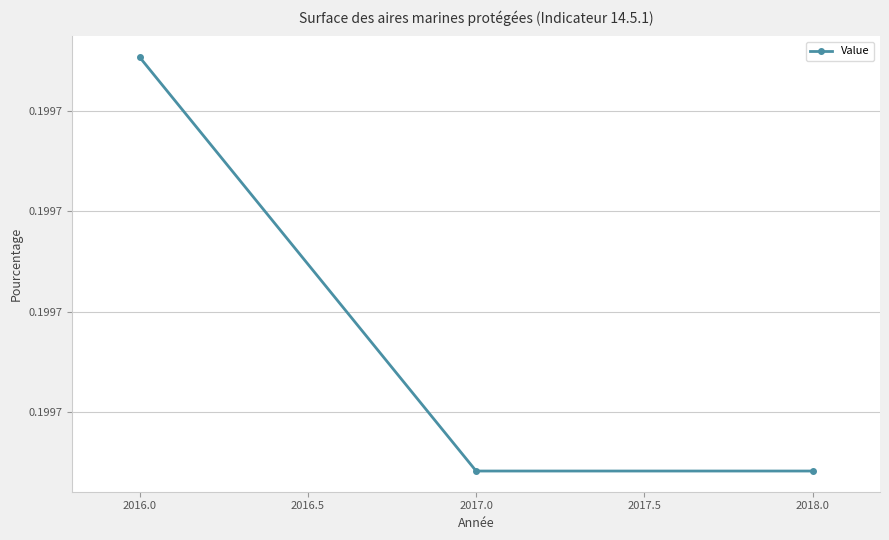

Does the chart have visible grid lines?

Yes